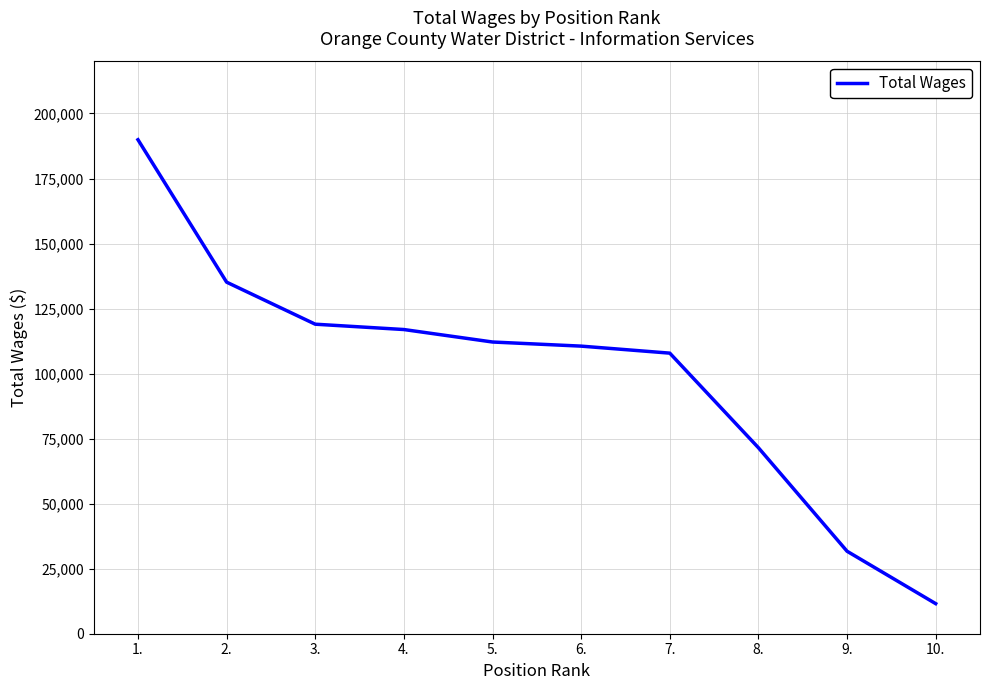

What is the smallest value displayed?

11565